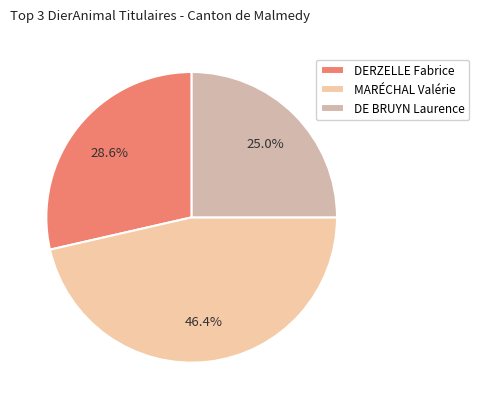

Rank the categories by value from highest to lowest.

MARÉCHAL Valérie, DERZELLE Fabrice, DE BRUYN Laurence